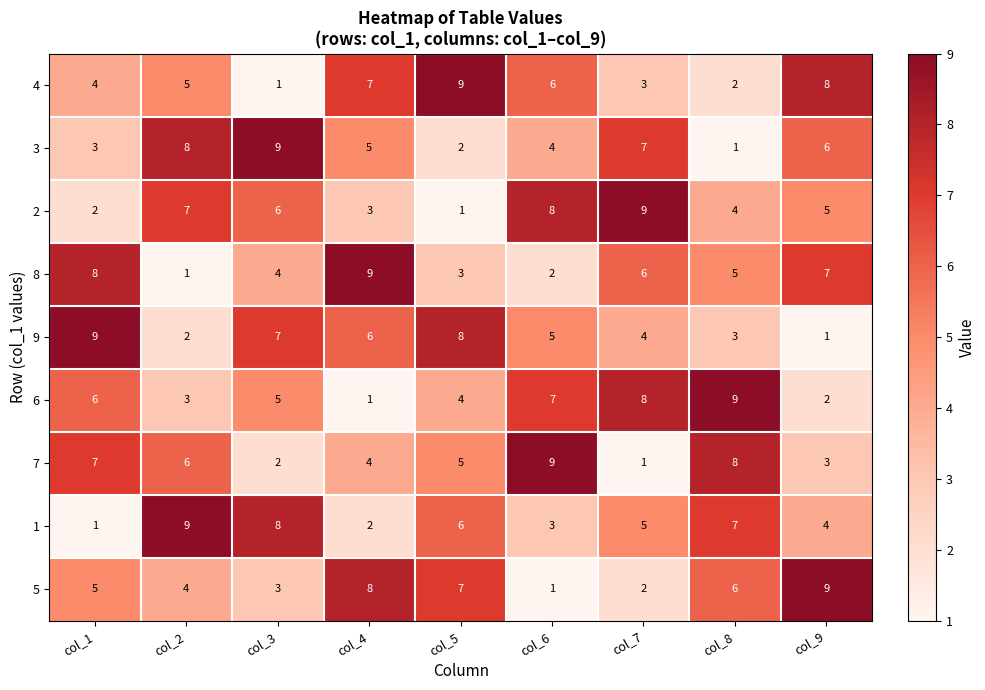

Rank the categories by 8 value from lowest to highest.

col_2, col_6, col_5, col_3, col_8, col_7, col_9, col_1, col_4